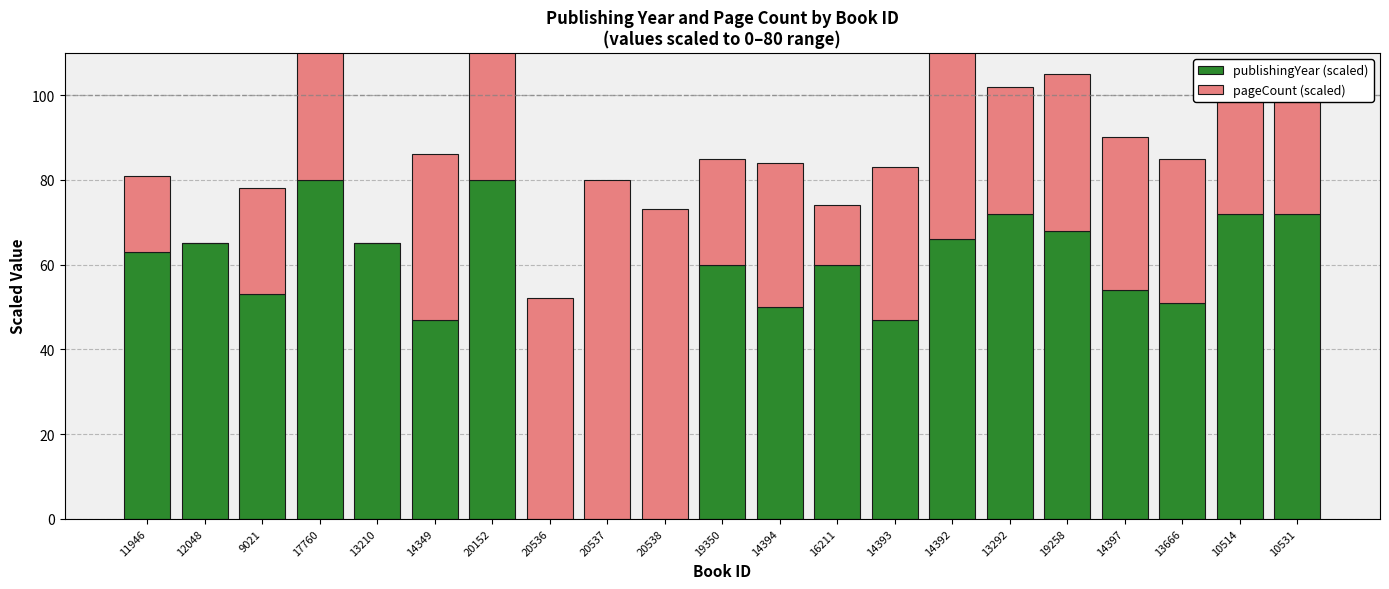

Which category has the lowest value in the publishingYear (scaled) series?

20536